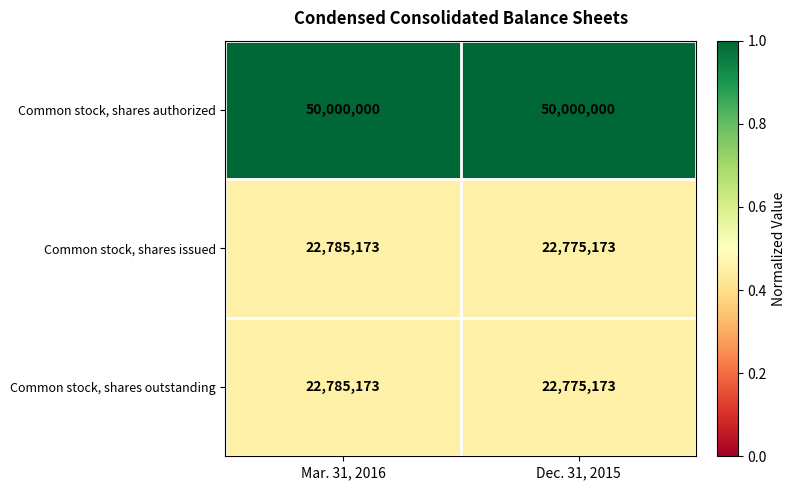

True or false: Common stock, shares authorized has a value of 50000000 at Mar. 31, 2016.

True